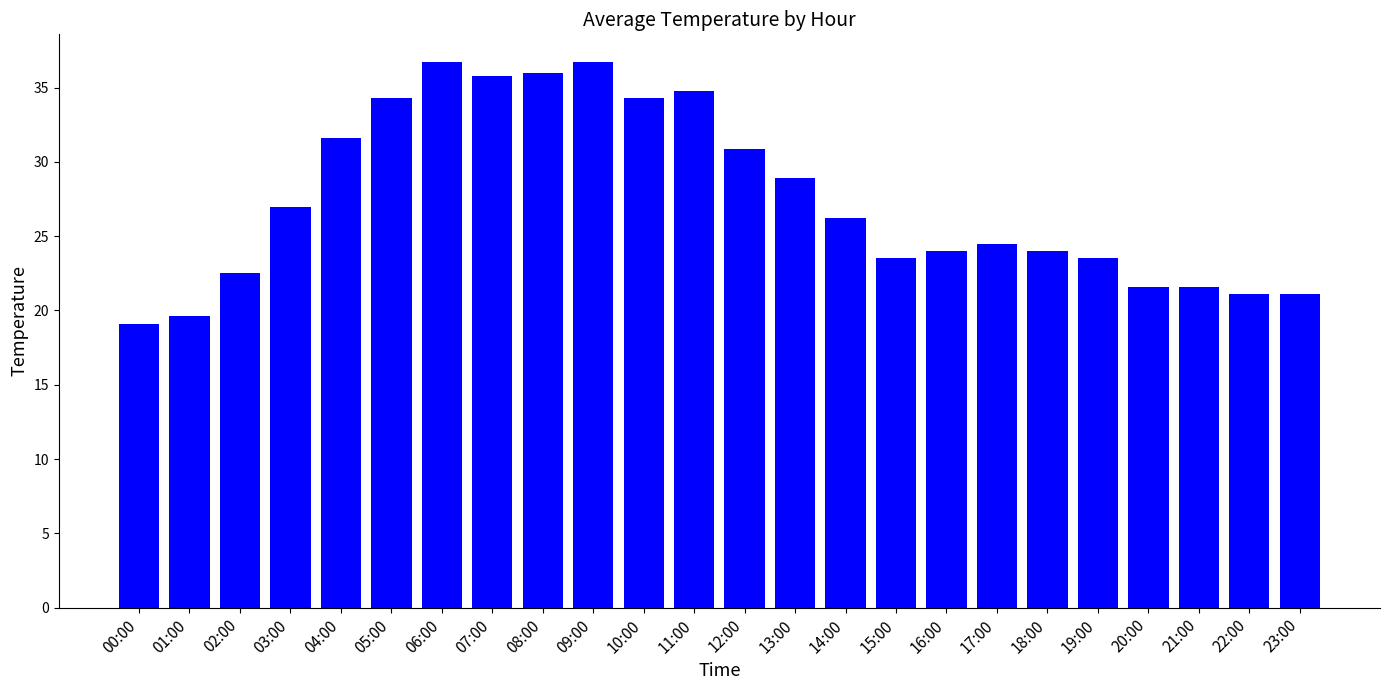

The value at 01:00 is 19.6. True or false?

True